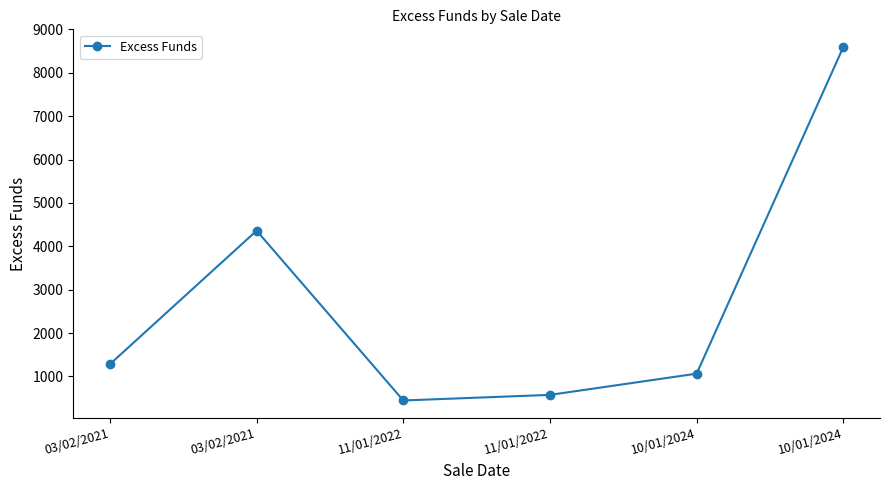

Does the chart display data point markers on the line(s)?

Yes